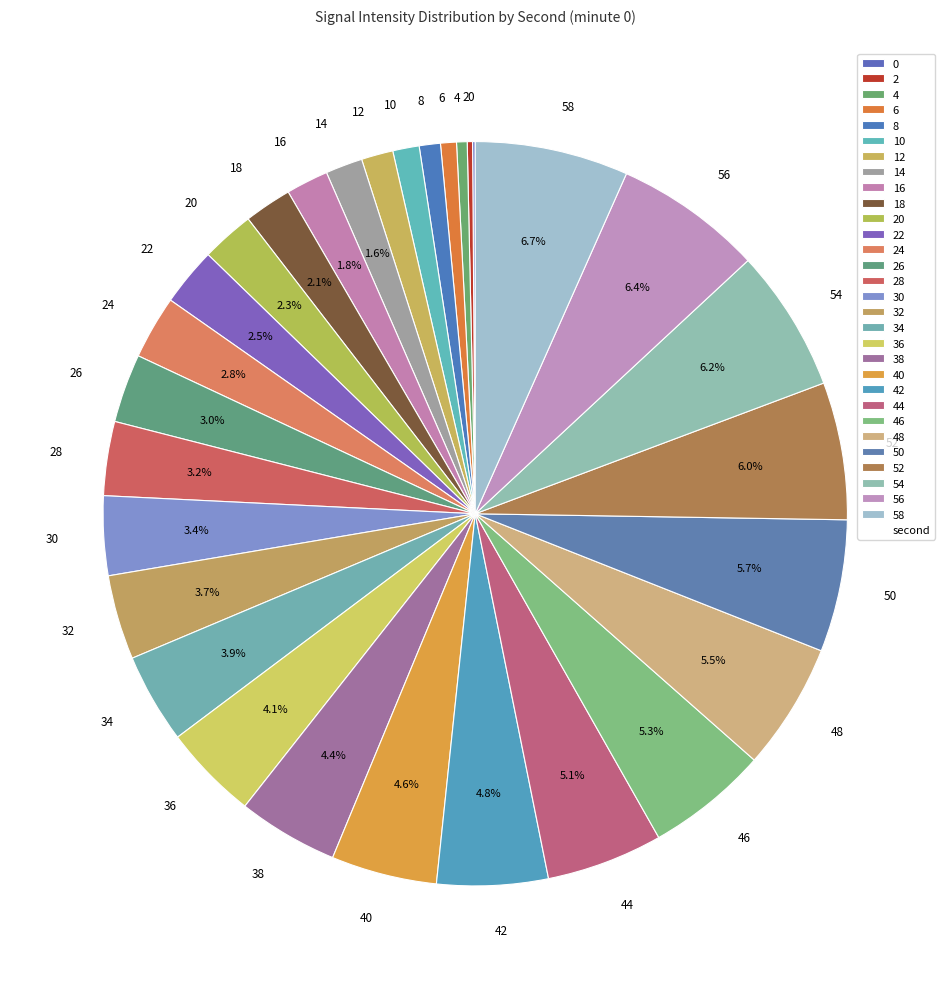

Does 48 represent more than half of the total?

No